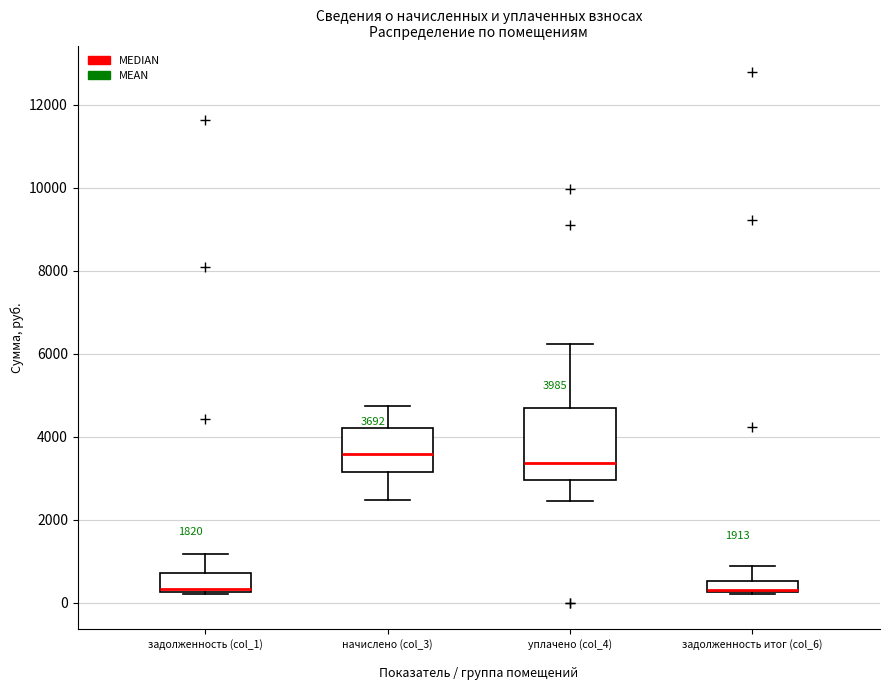

Comparing the boxes themselves (not the whiskers), which one is the tallest?

уплачено (col_4)